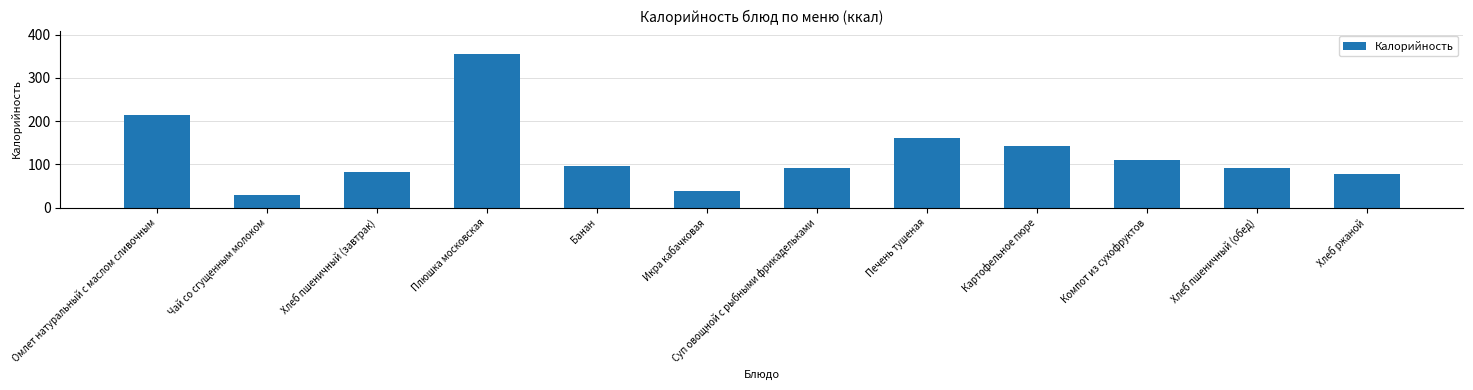

What is the label of the 5th bar from the right?

Печень тушеная